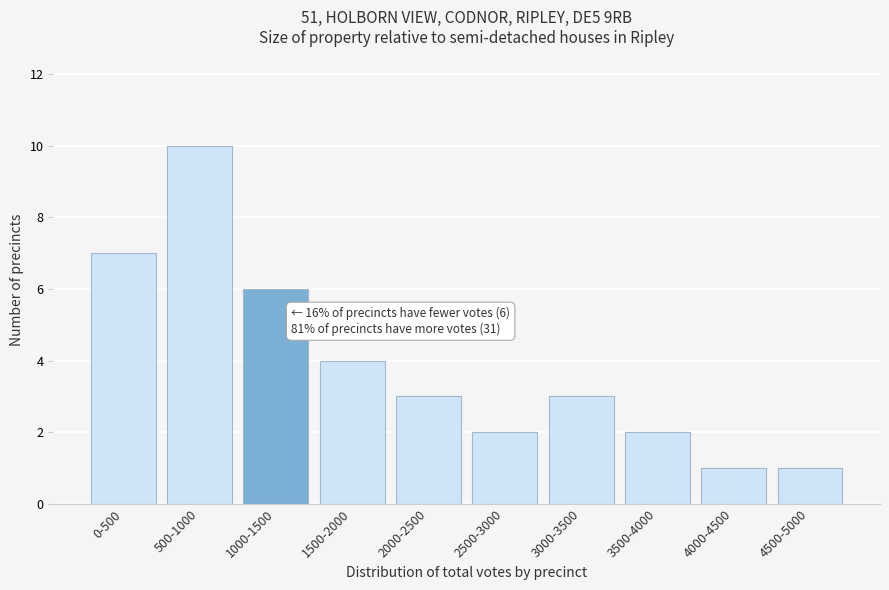

Reading right to left, what are all the values shown in this chart?

4500-5000=1	4000-4500=1	3500-4000=2	3000-3500=3	2500-3000=2	2000-2500=3	1500-2000=4	1000-1500=6	500-1000=10	0-500=7